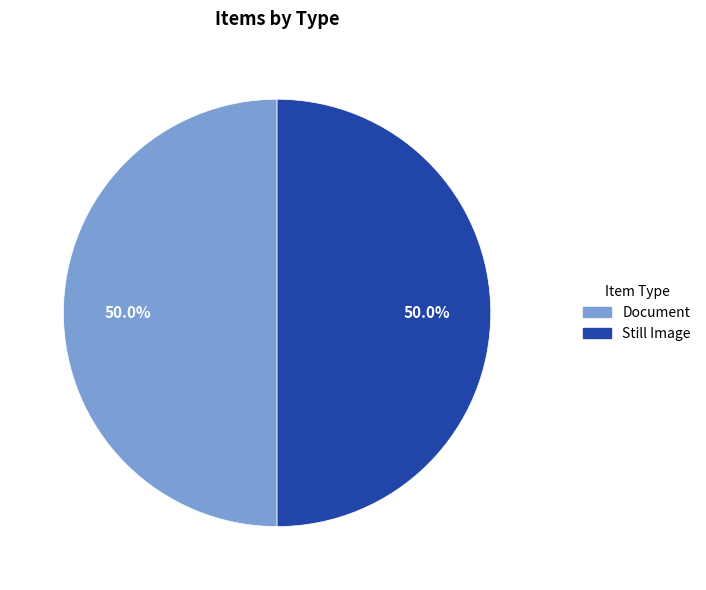

Combined, what portion of the pie is Still Image and Document?

100.0%